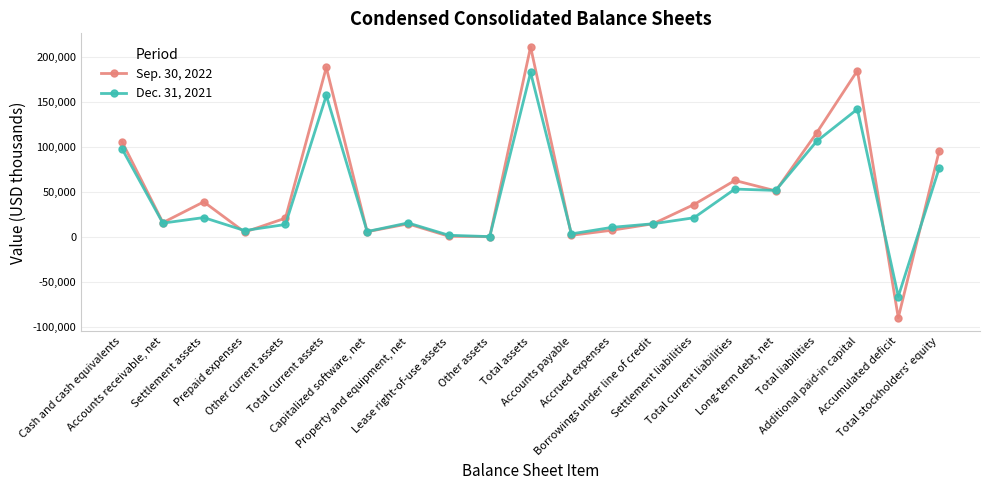

True or false: Dec. 31, 2021 has more than 2 interior local peaks.

True